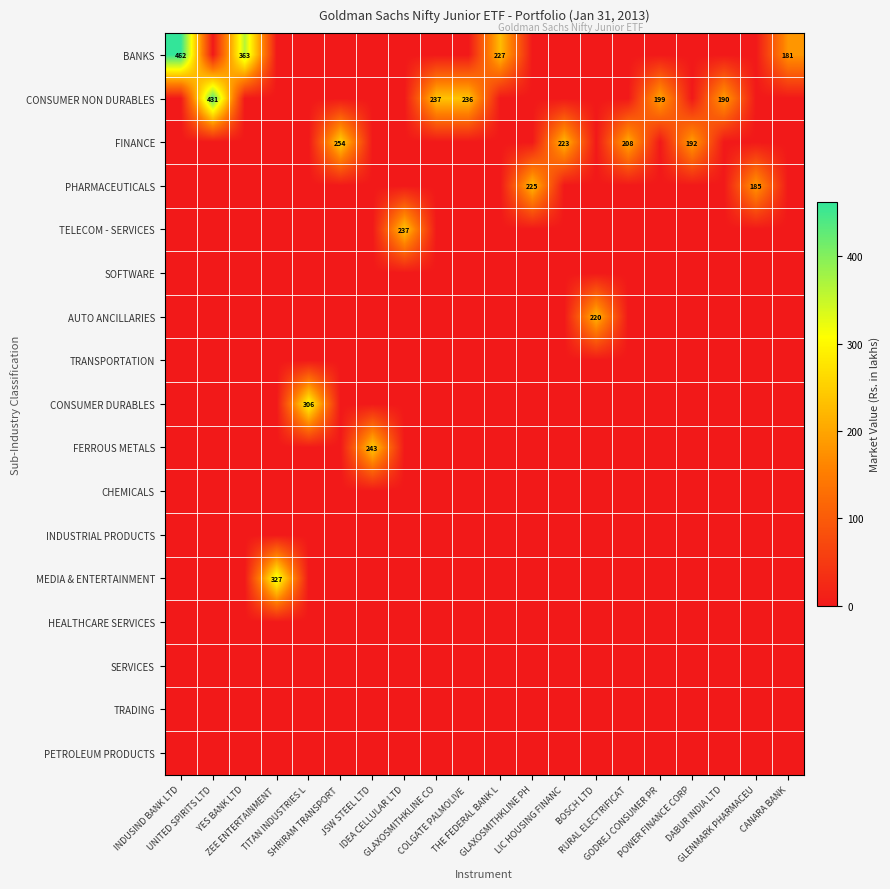

The value of PHARMACEUTICALS at THE FEDERAL BANK L is -101.8. True or false?

False